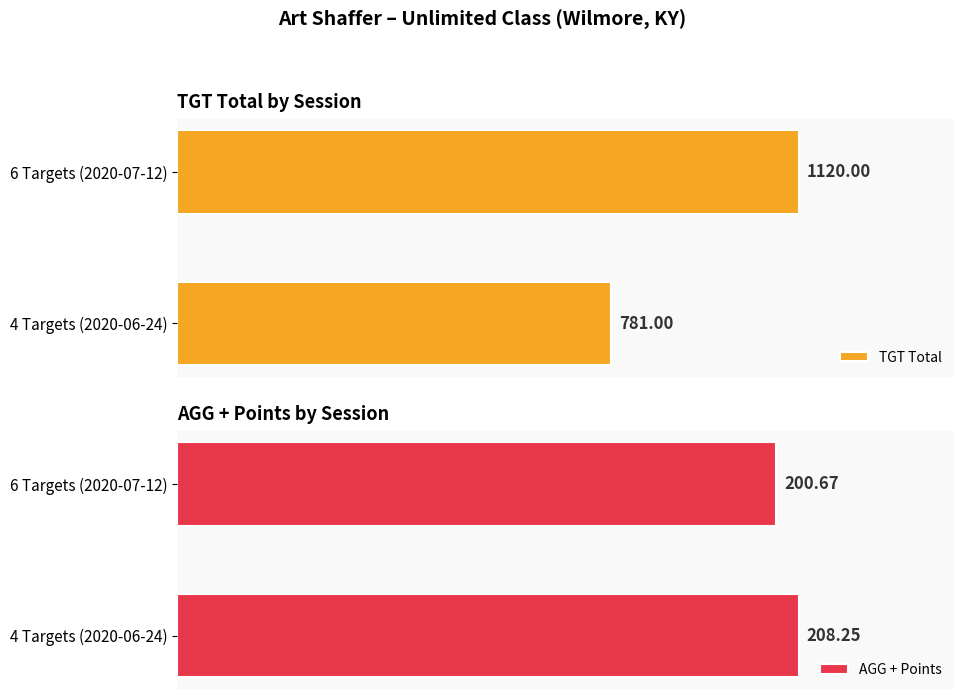

List the series in order of their overall mean, lowest first.

AGG + Points, TGT Total